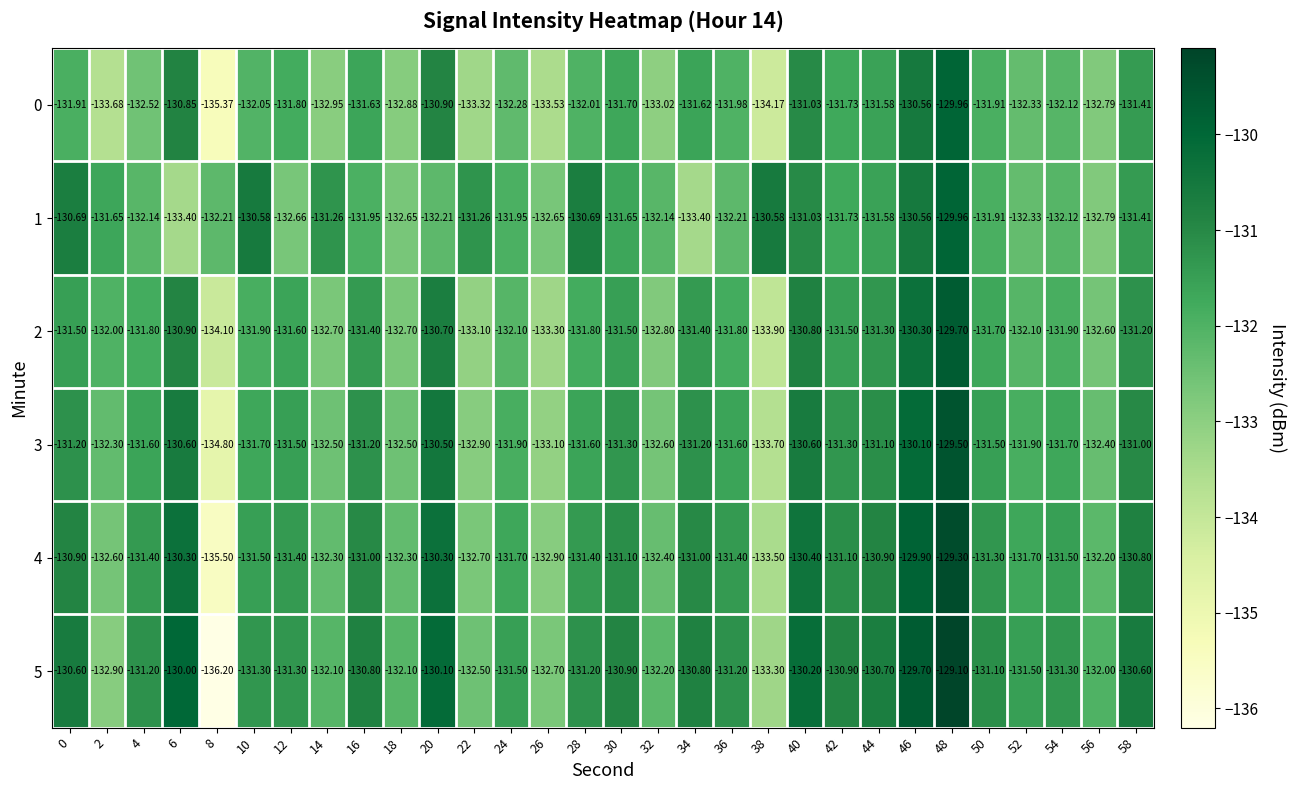

Is the value of 0 at 56 greater than the value of 2 at 34?

No